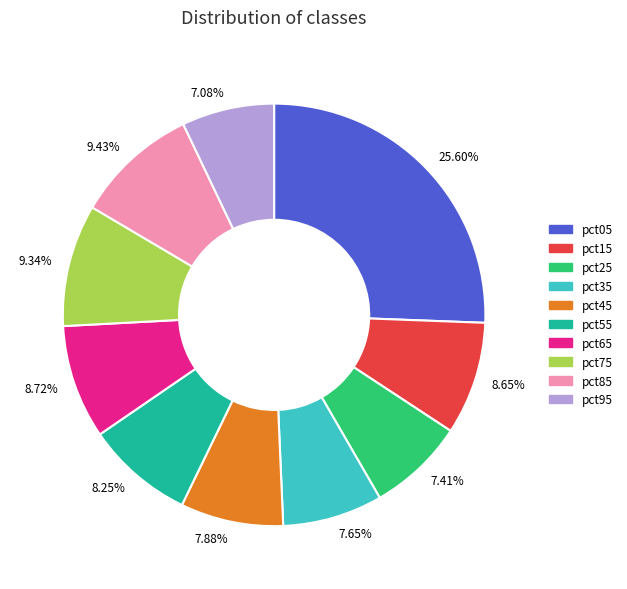

Does any single category account for the majority?

No